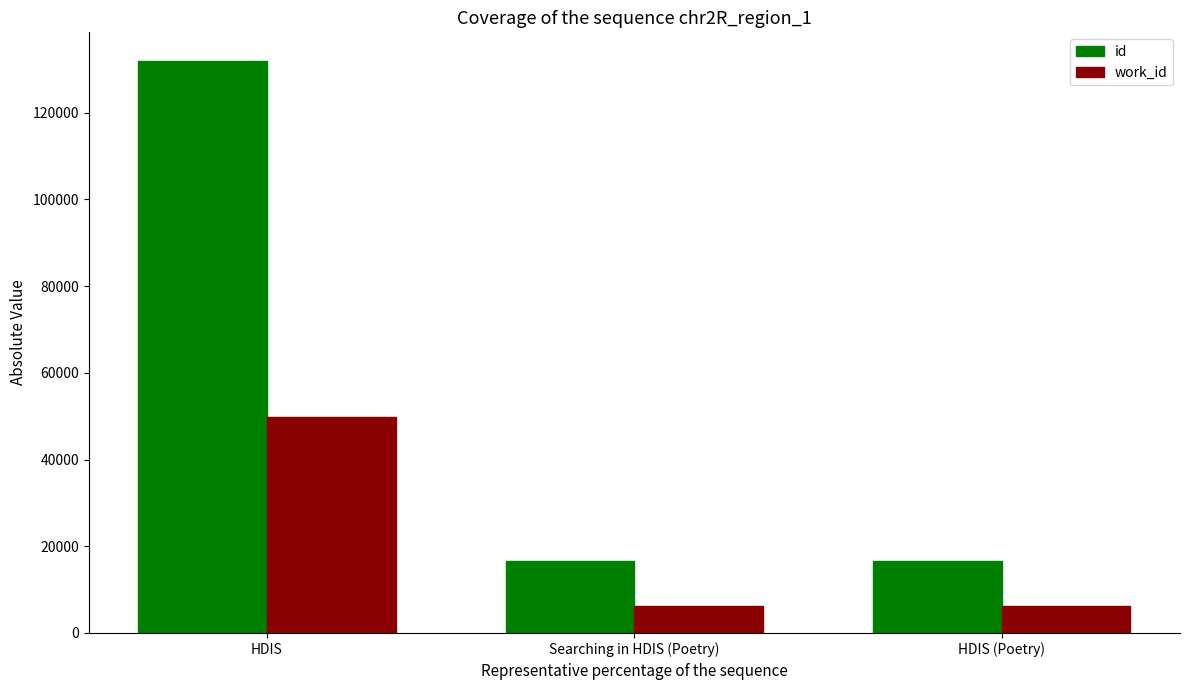

Is it true that work_id equals 6217 at HDIS (Poetry)?

True